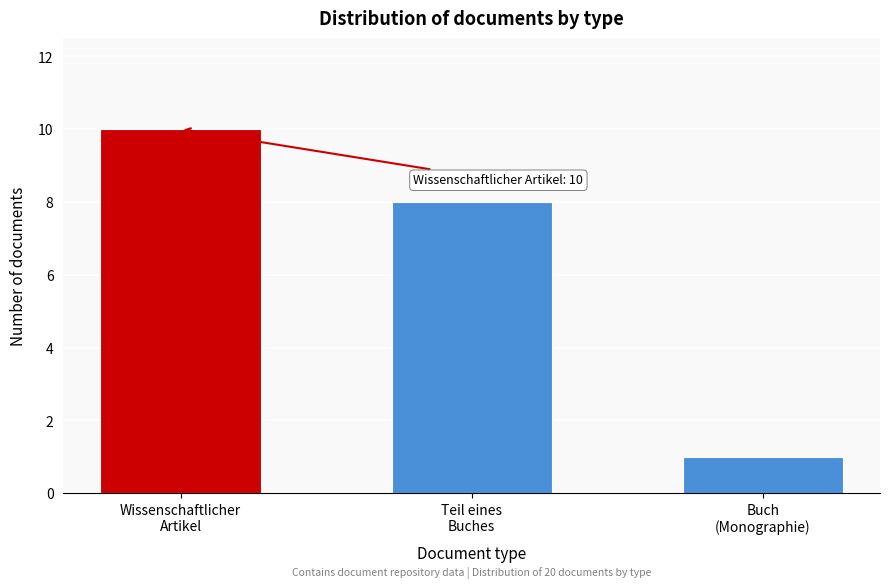

Reading left to right, list all the values displayed in this chart.

10	8	1